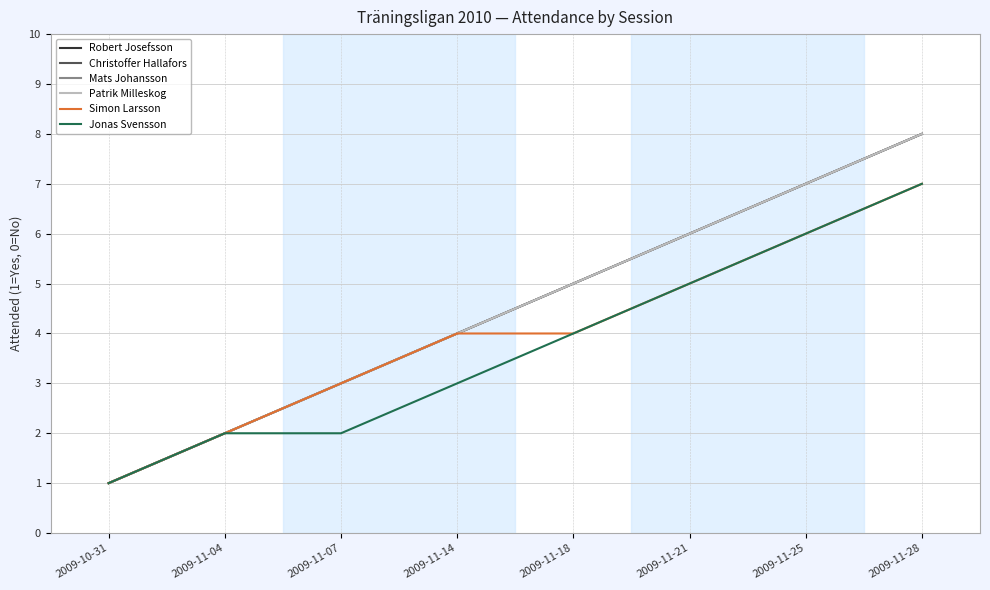

The value of Robert Josefsson at 2009-11-18 is 7. True or false?

False